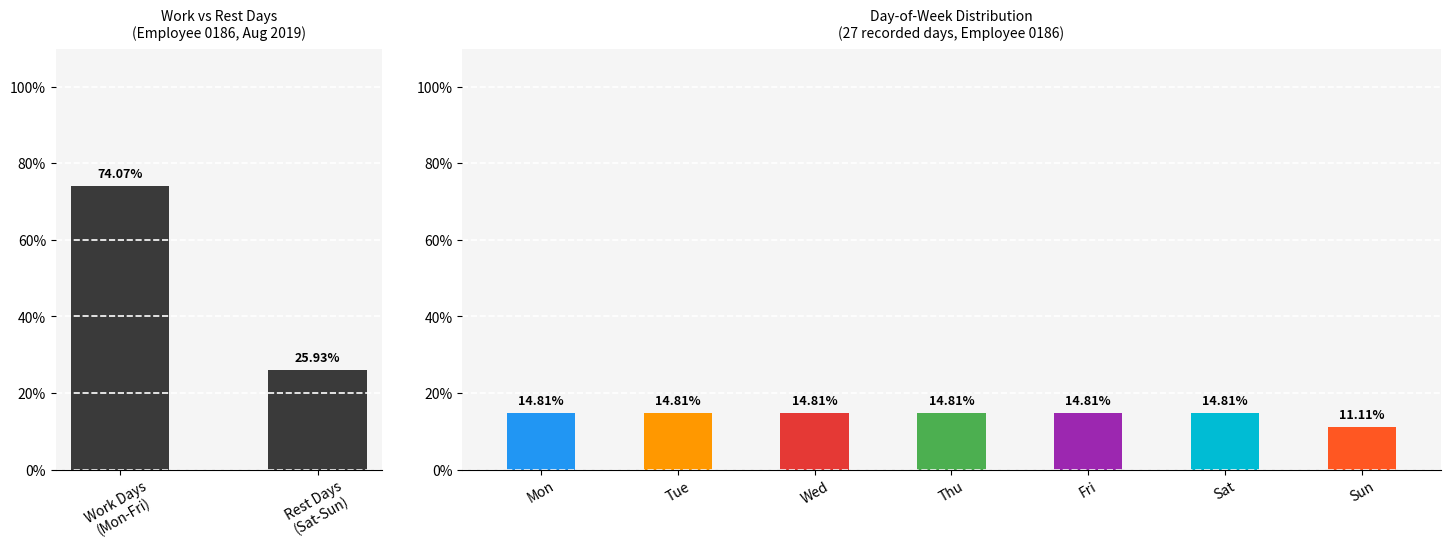

What is the difference between the maximum and minimum values?

48.1